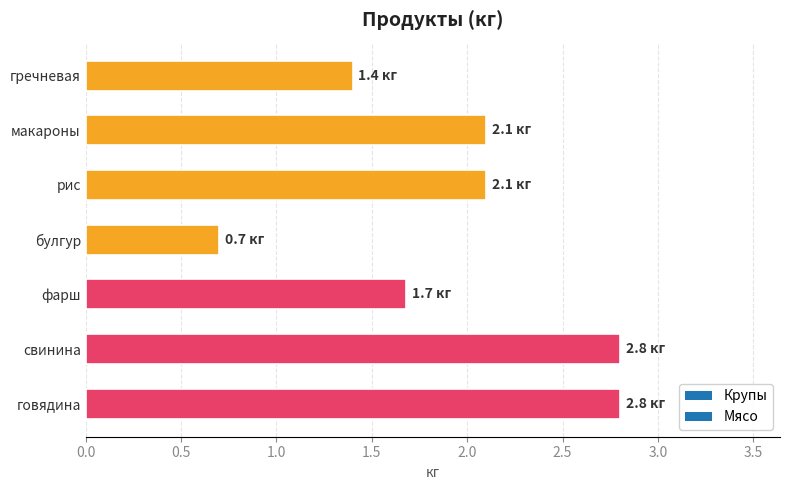

Is it true that the value at свинина is 2.8?

True